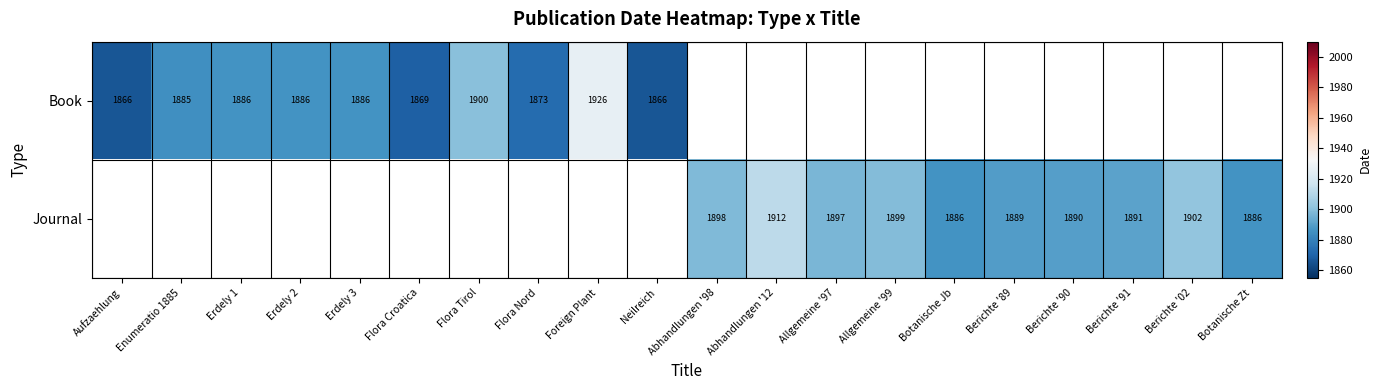

The Book series shows 469 at Enumeratio 1885. True or false?

False